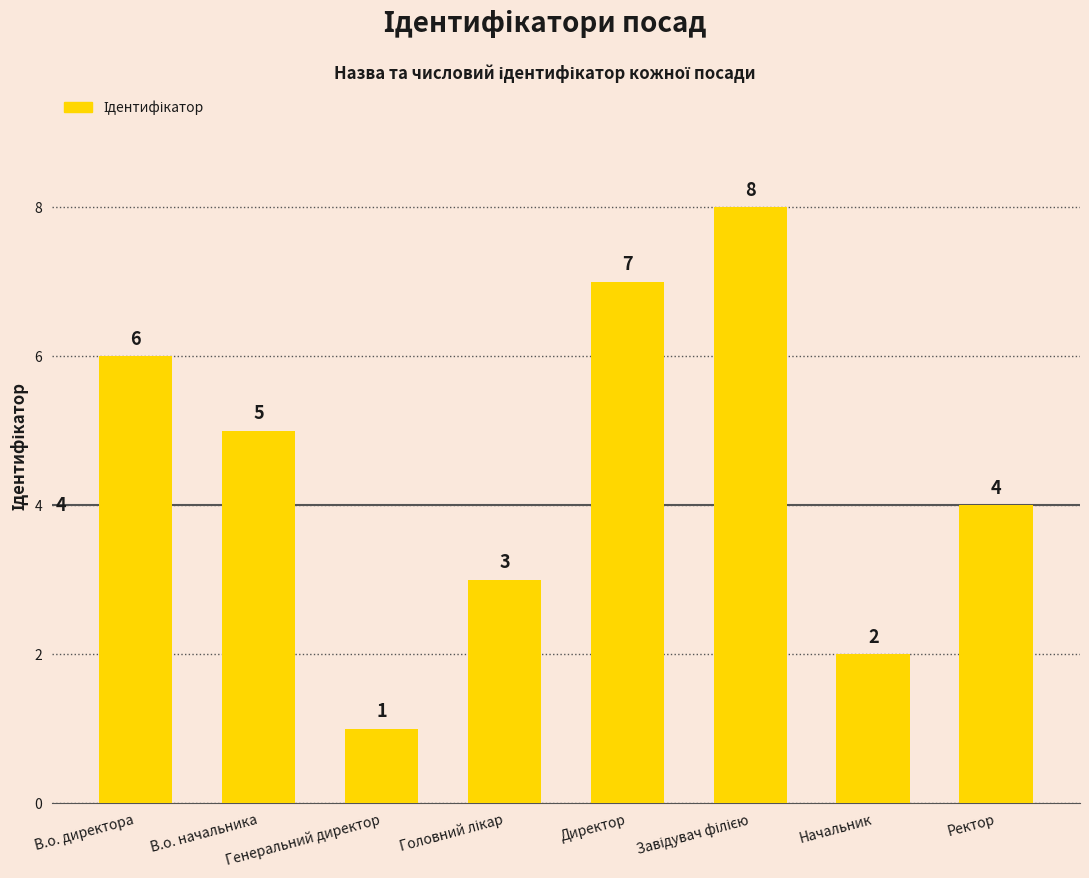

Between Ректор and Директор, which is larger?

Директор